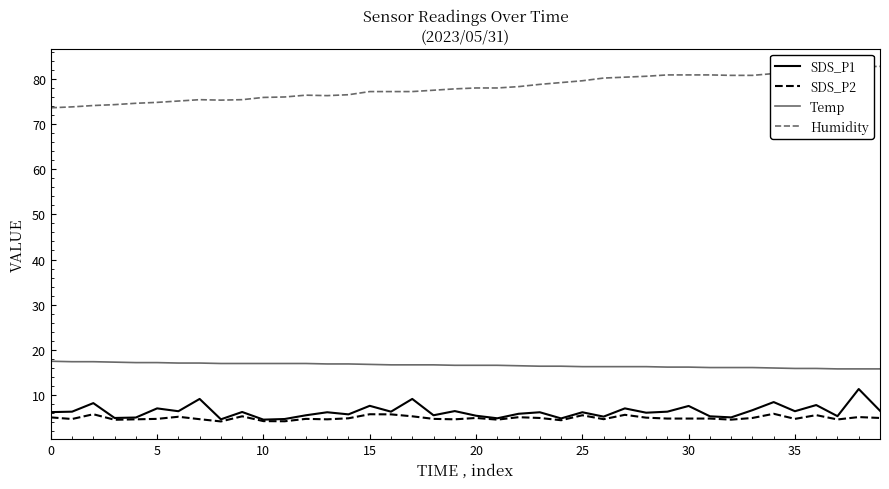

True or false: Temp and Humidity cross at least once.

False